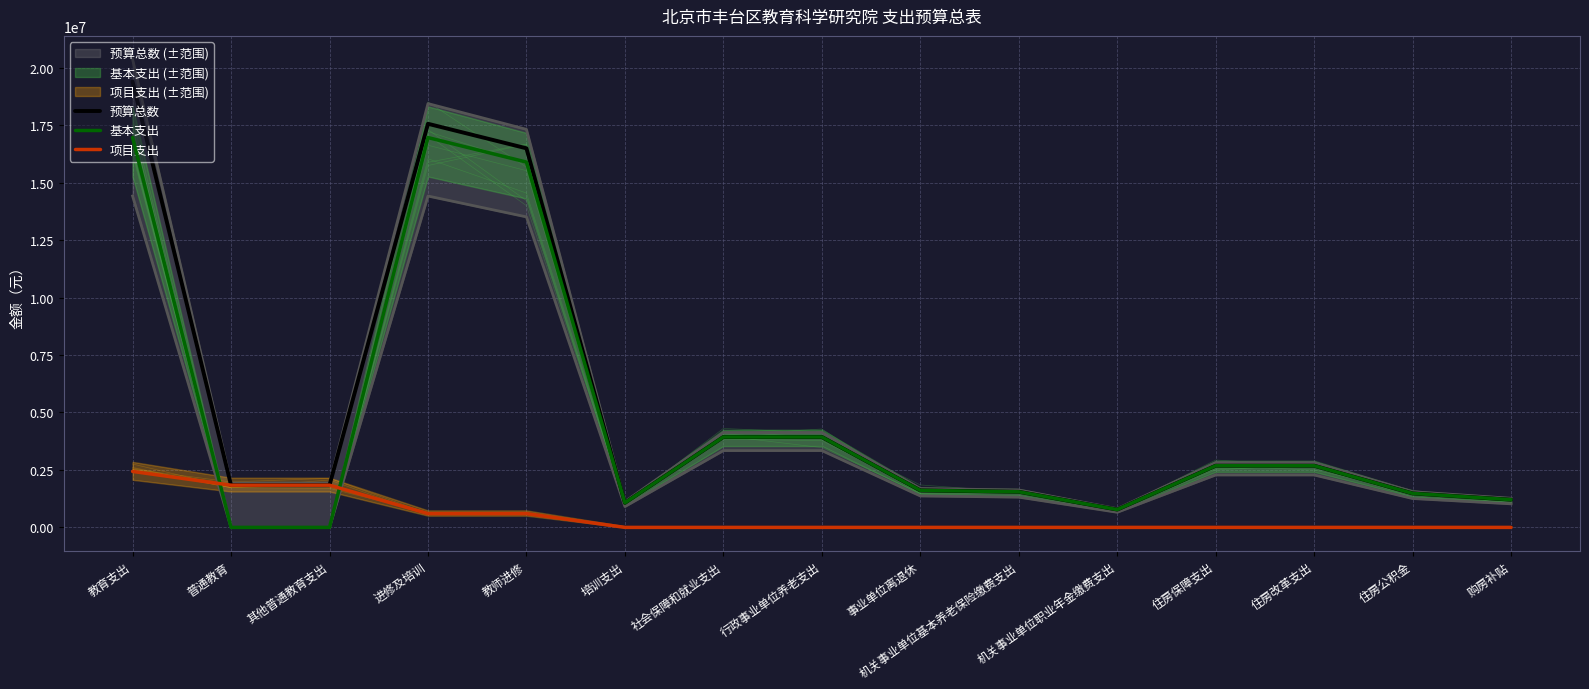

Rank the series by their maximum value, from lowest to highest.

项目支出, 基本支出, 预算总数